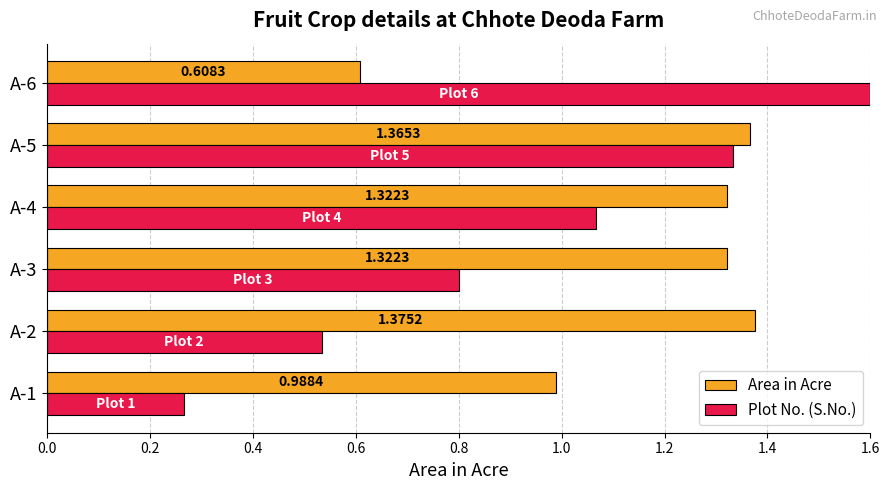

At how many categories does at least one series exceed 1?

5